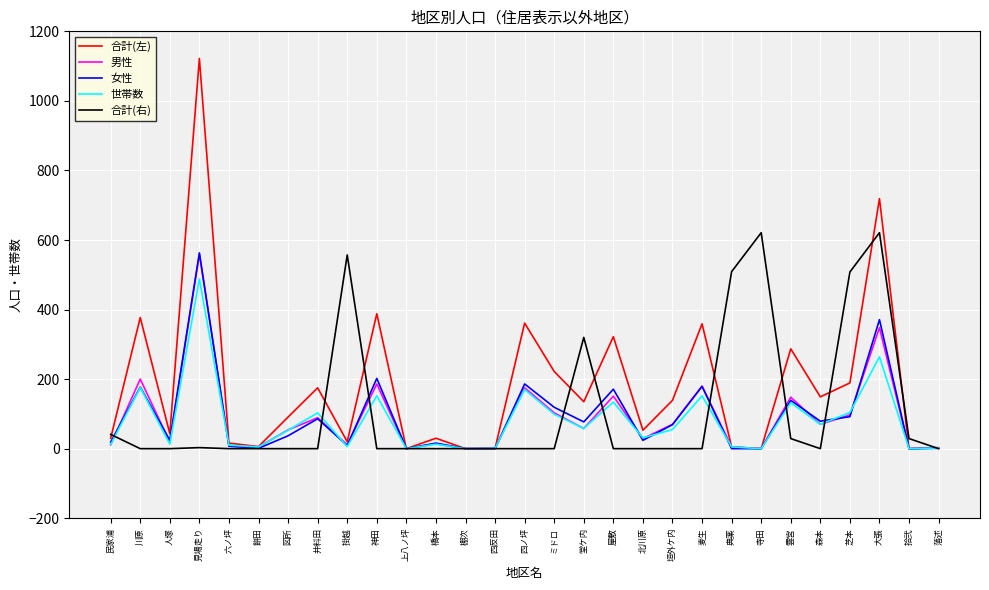

What position from the right is 棚次?

17